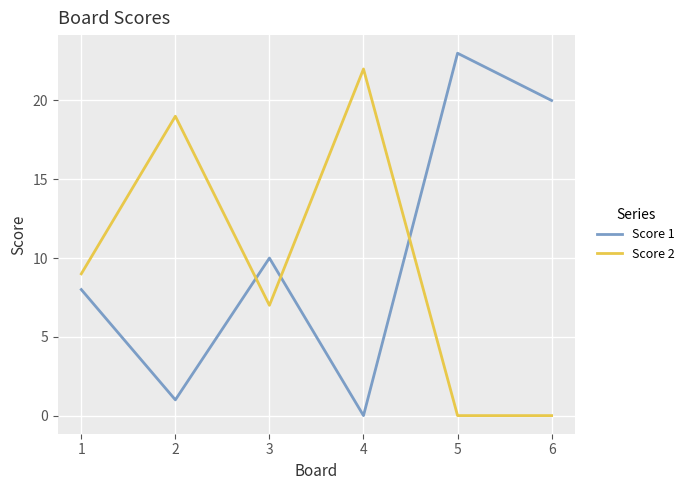

List the series in order of their overall mean, highest first.

Score 1, Score 2